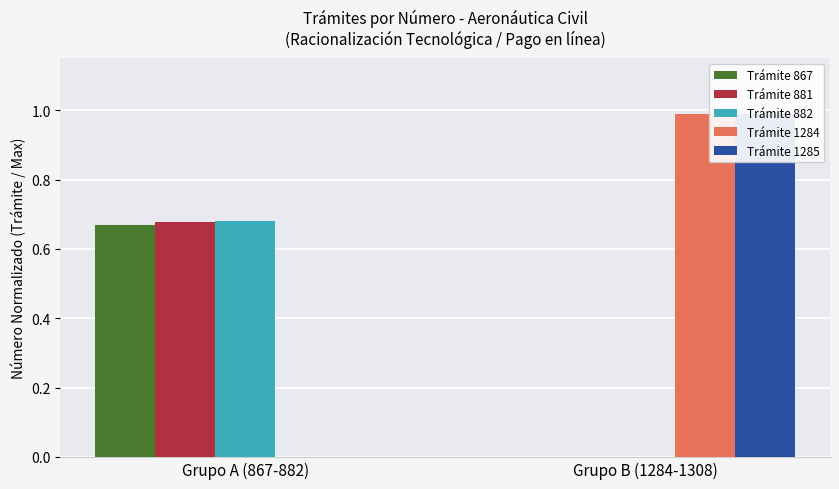

Reading right to left, list all the values displayed in this chart.

Trámite 867: Grupo B (1284-1308)=0.0	Grupo A (867-882)=0.7
Trámite 881: Grupo B (1284-1308)=0.0	Grupo A (867-882)=0.7
Trámite 882: Grupo B (1284-1308)=0.0	Grupo A (867-882)=0.7
Trámite 1284: Grupo B (1284-1308)=1.0	Grupo A (867-882)=0.0
Trámite 1285: Grupo B (1284-1308)=1.0	Grupo A (867-882)=0.0